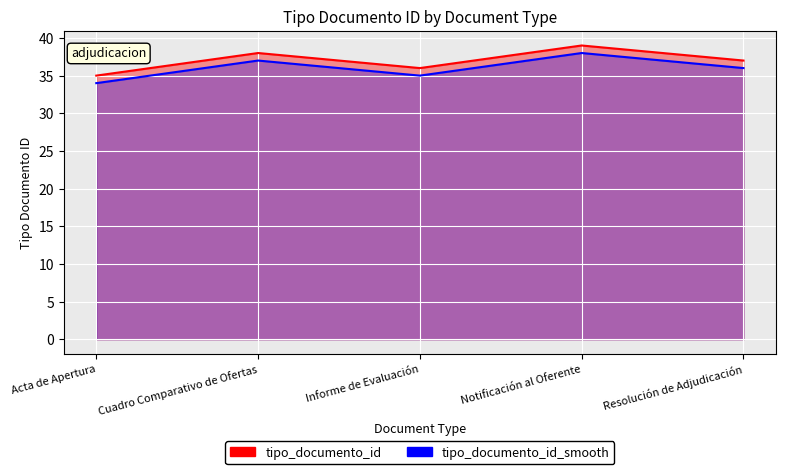

Where is tipo_documento_id_line nearest to the value 37?

Resolución de Adjudicación